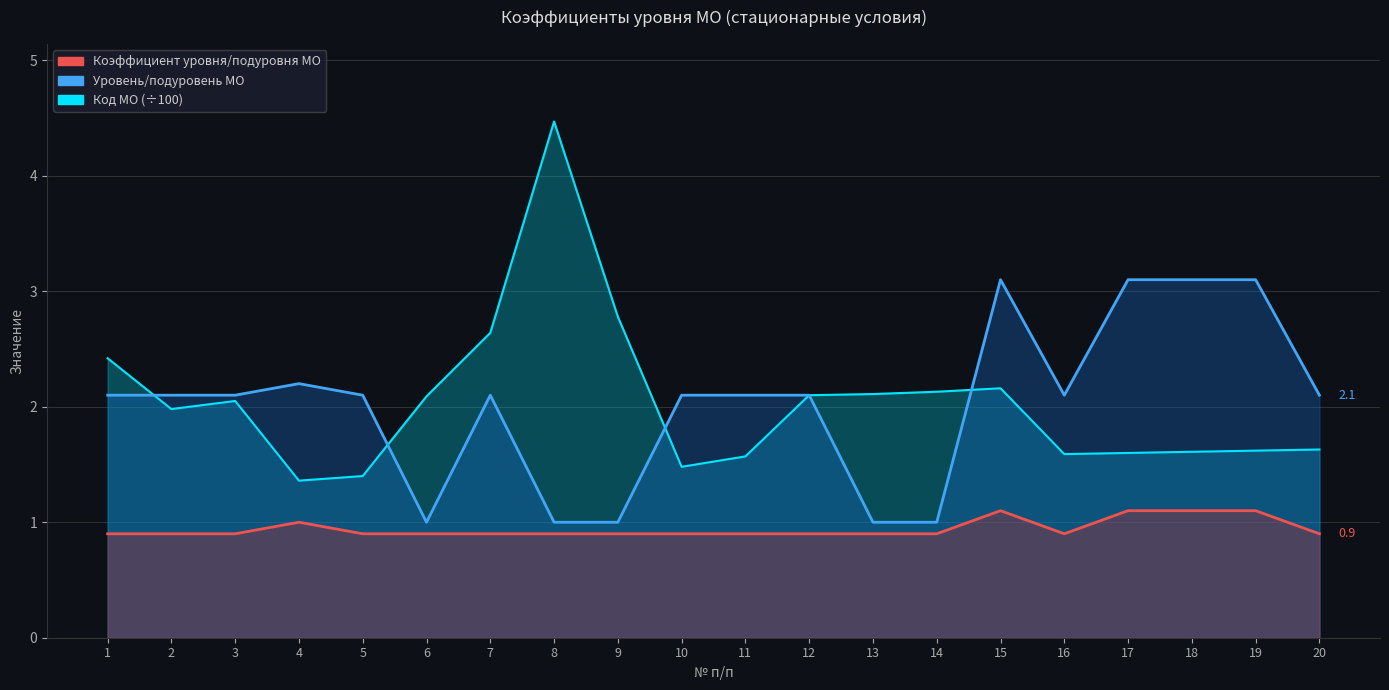

What is the value of the Уровень/подуровень МО point at the 15th from the left?

3.1